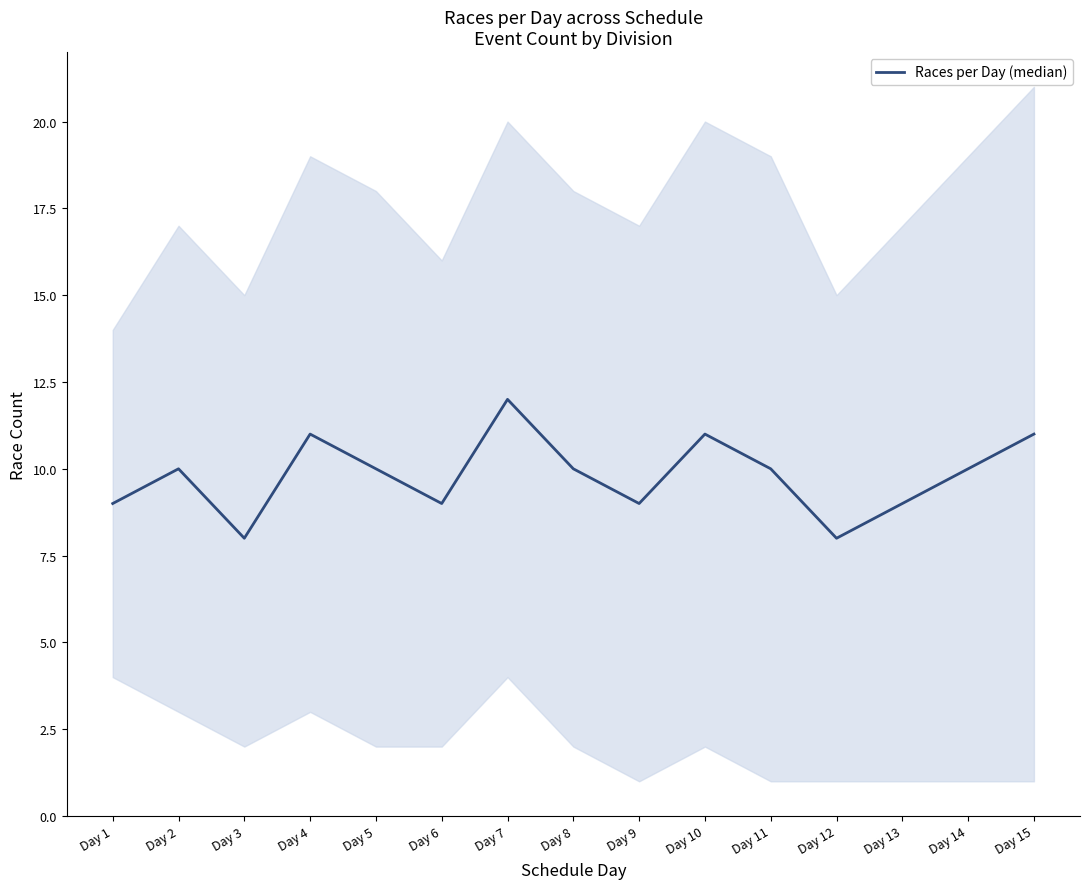

At which label does the data first exceed 10?

Day 4